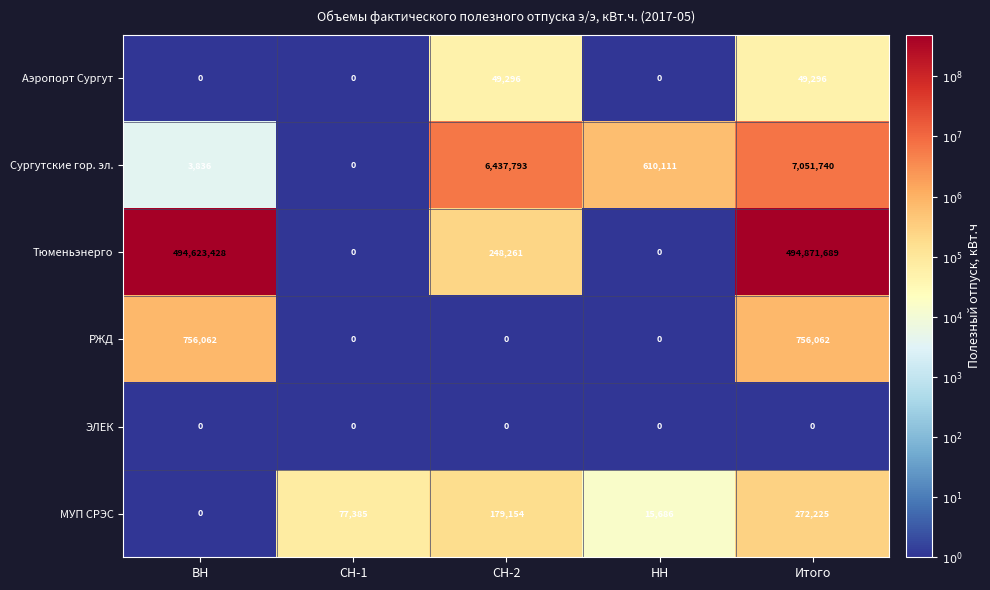

What is the spread (max minus min) of values at СН-1?

77385